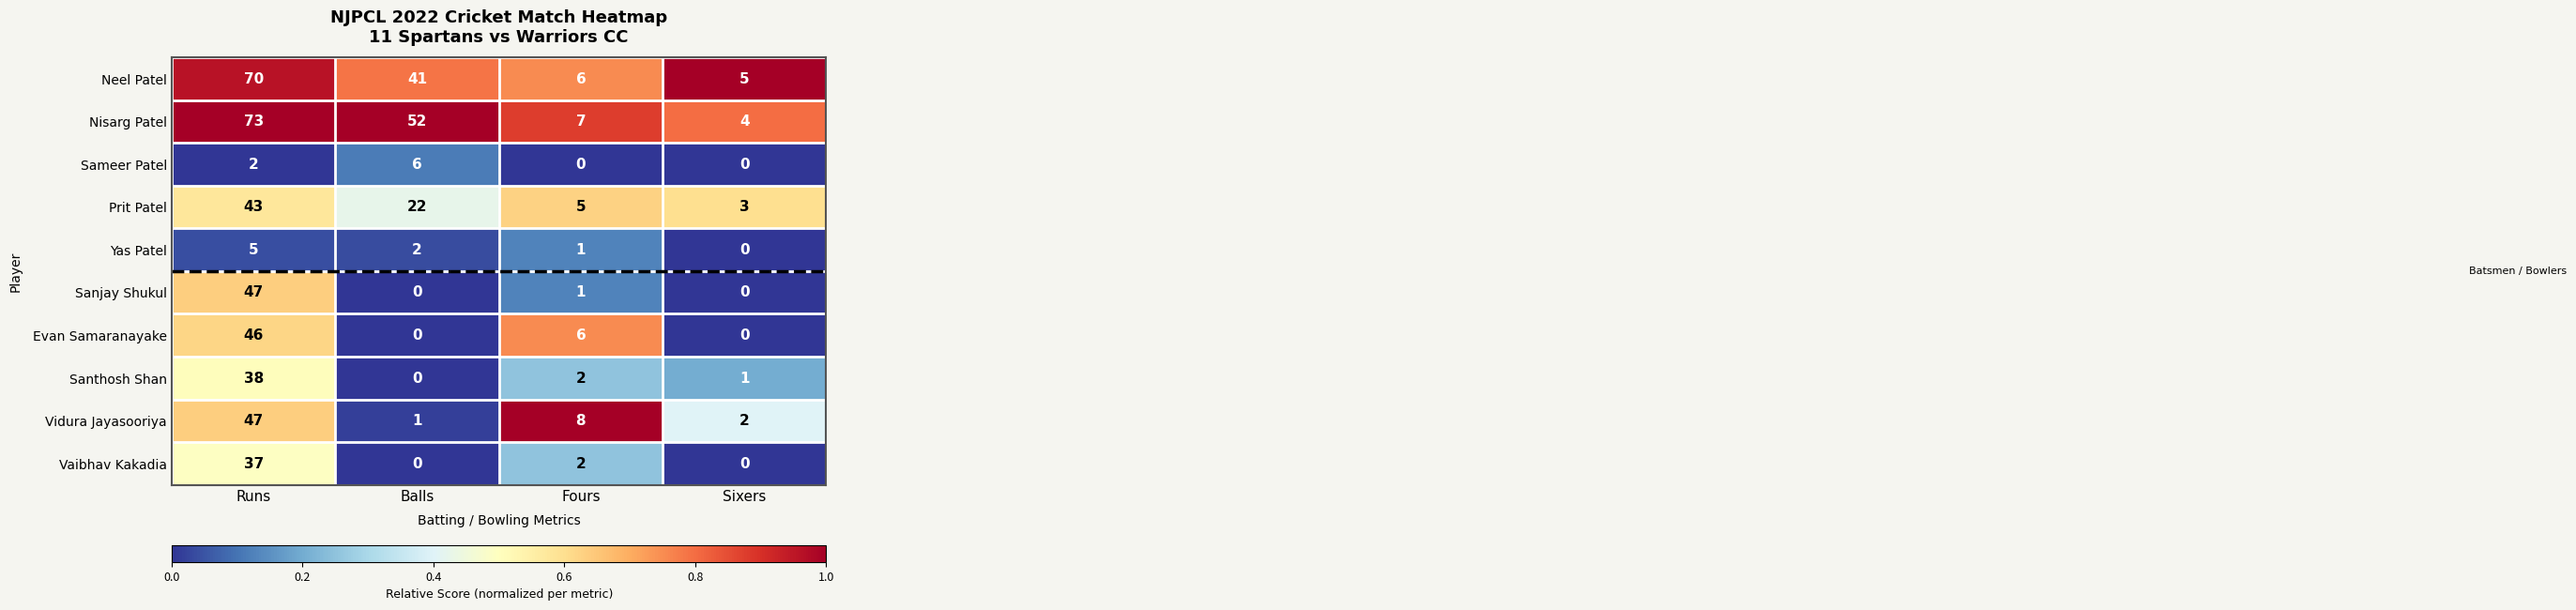

What is the total value across all series at Balls?

124